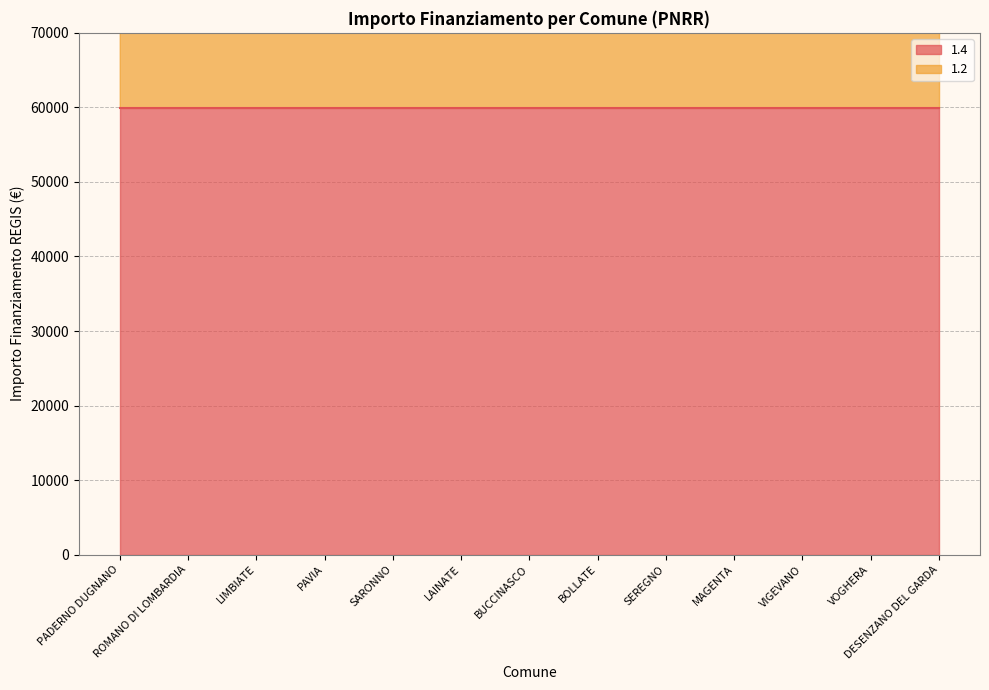

Approximately how many times larger is the value at LAINATE compared to VOGHERA?

1.0